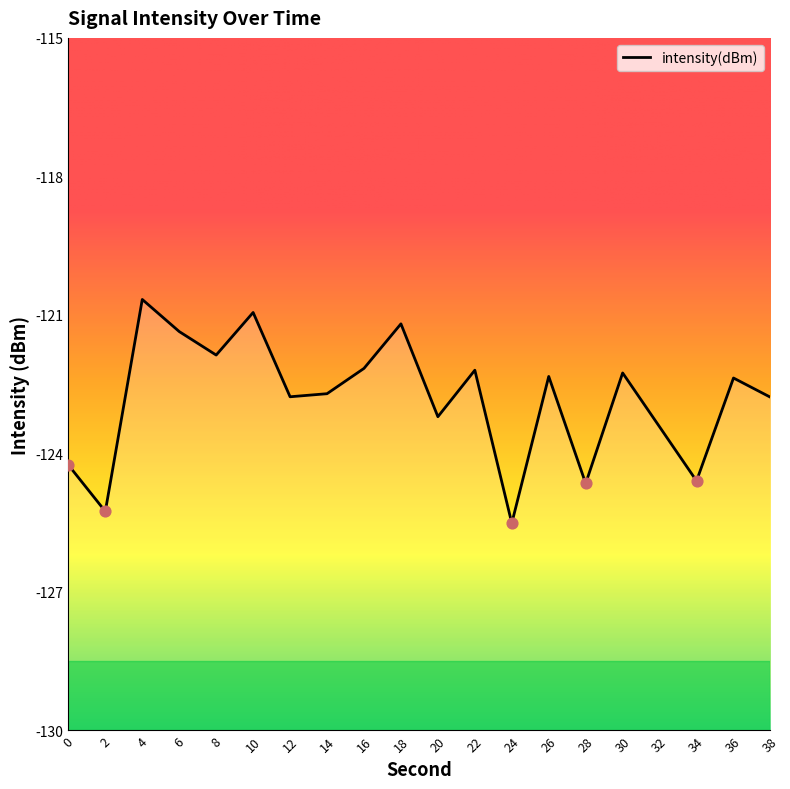

What is the change in value from 10 to 16?

-1.2